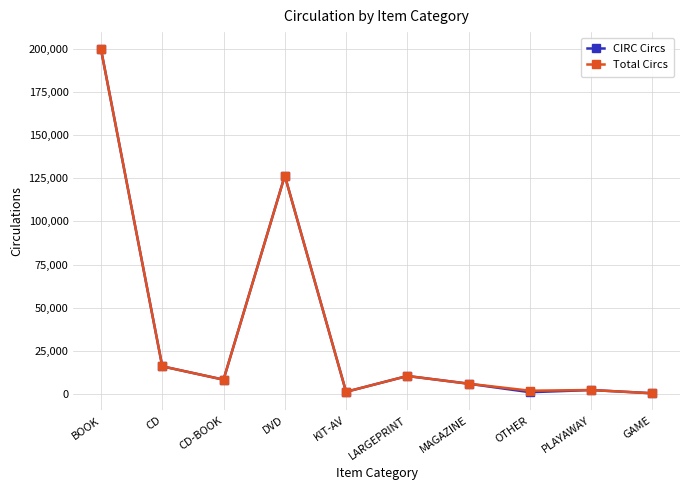

What is the sum of all Total Circs values?

373380